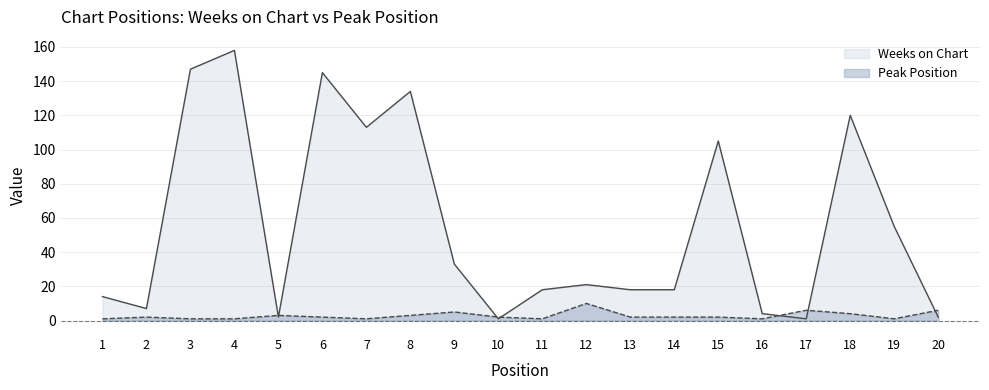

How many intersections are there between Peak Position and Weeks on Chart?

7